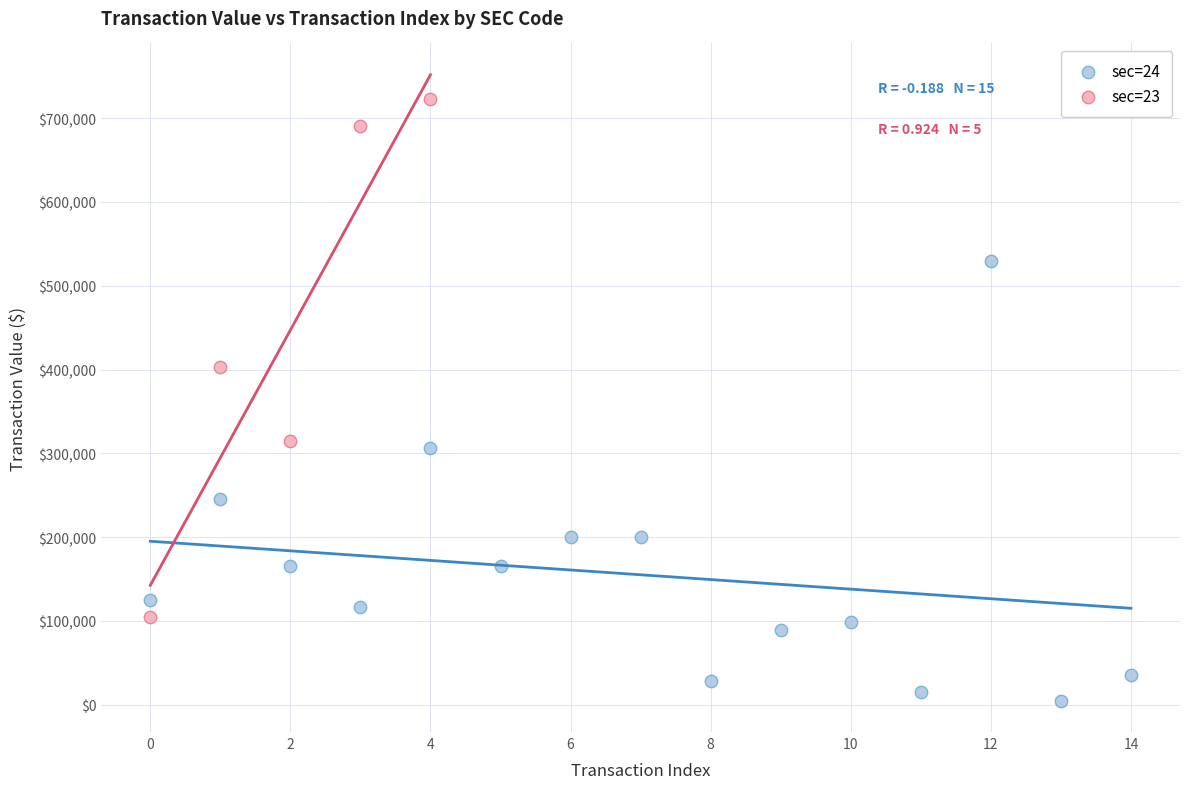

Which series contains the lowest Y value?

sec=24